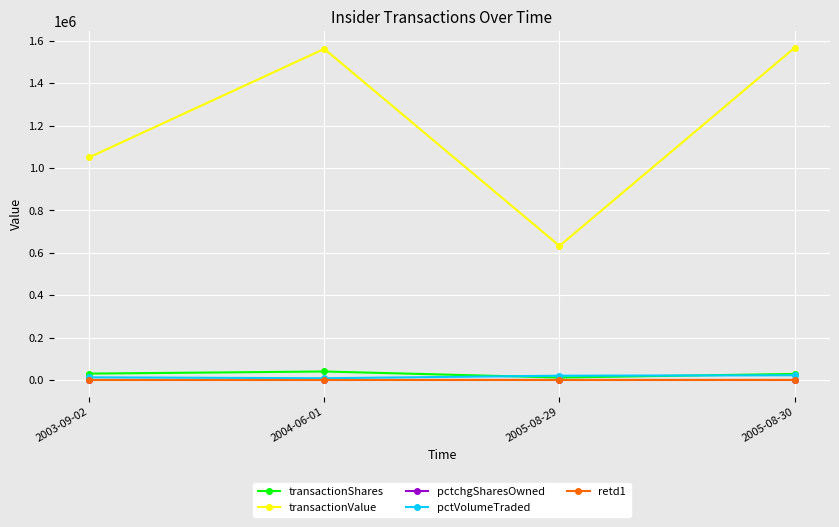

What is the label of the 4th point from the left?

2005-08-30